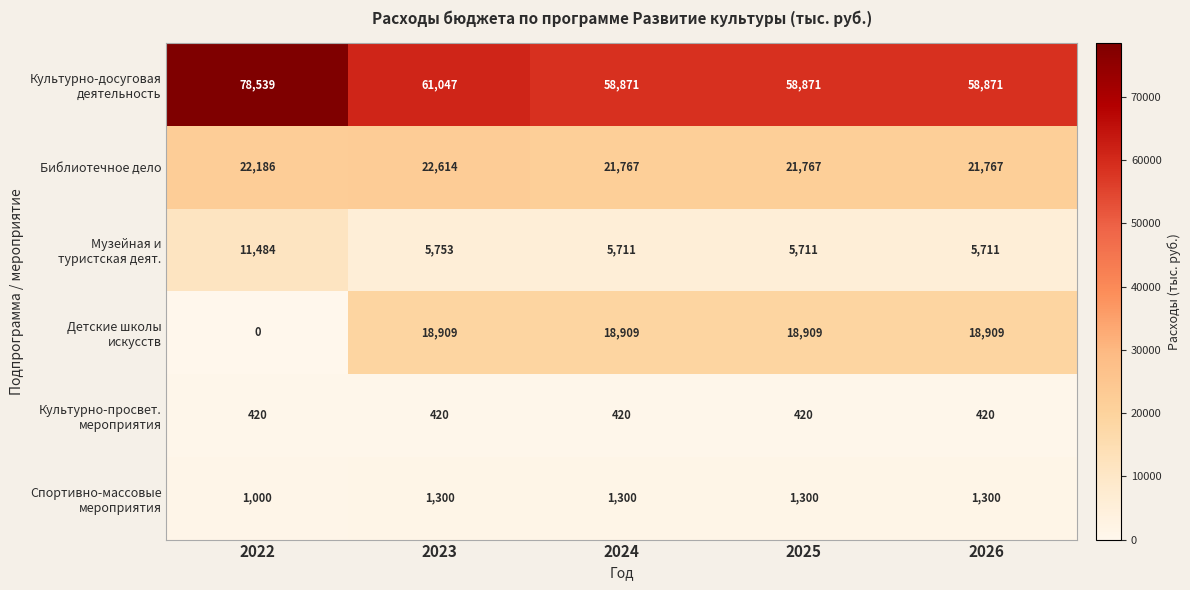

What is the spread (max minus min) of values at 2023?

60627